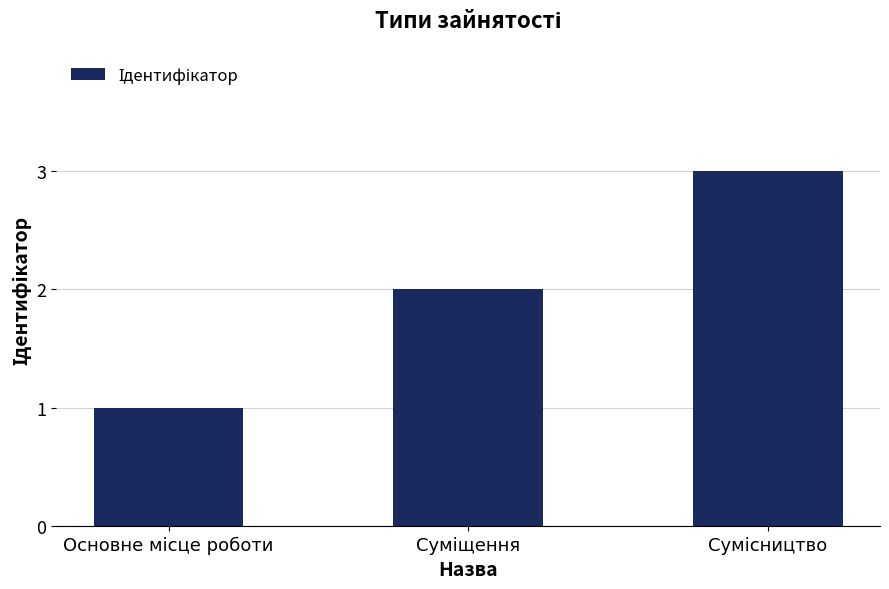

What is the maximum value shown in the chart?

3